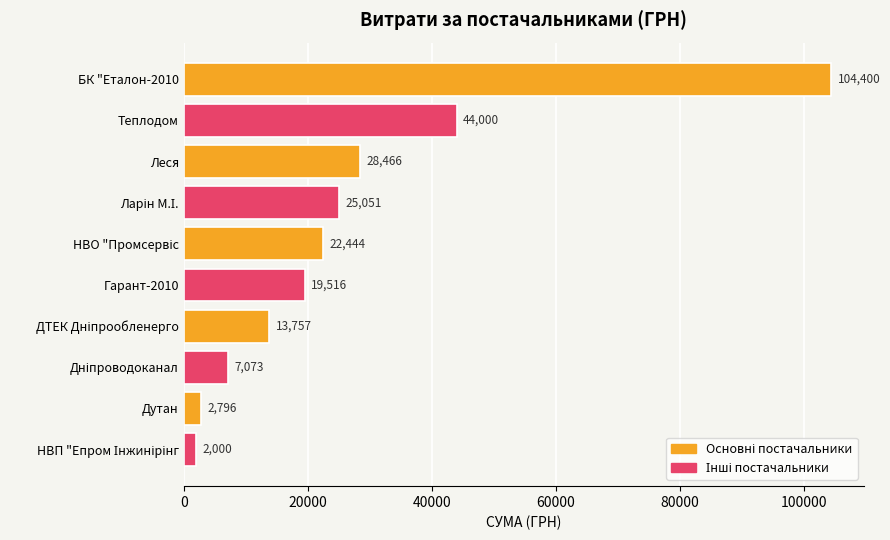

True or false: the data shows 39492.2 at Леся.

False